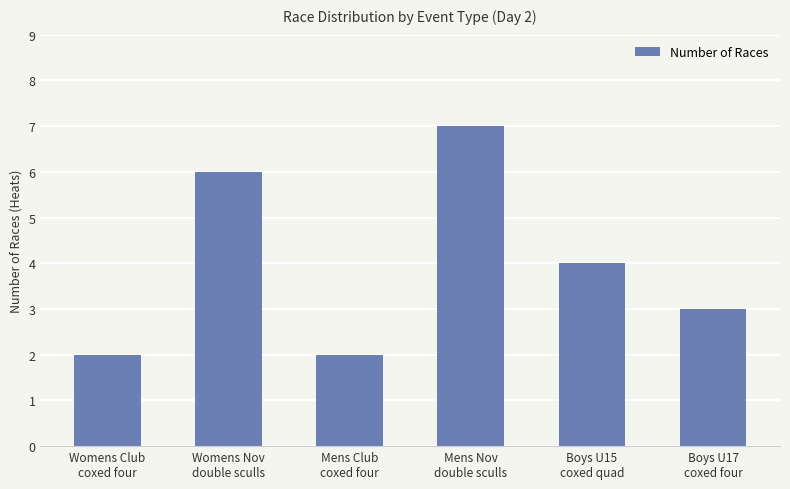

What is the difference between the second highest and minimum values?

4